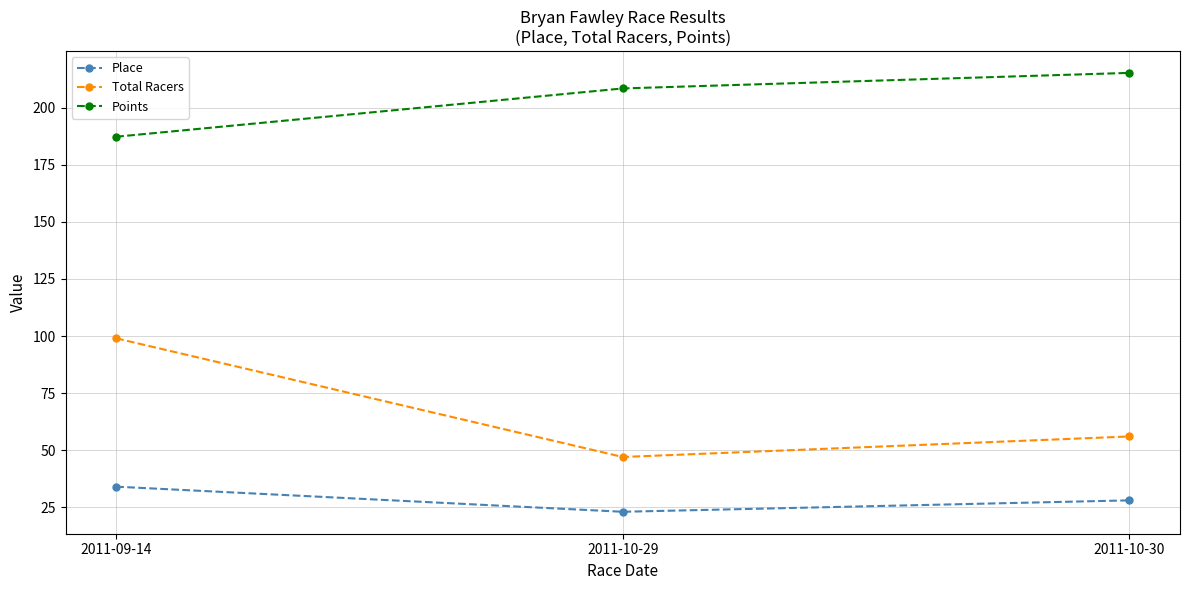

Is it true that Points equals 66.2 at 2011-10-30?

False